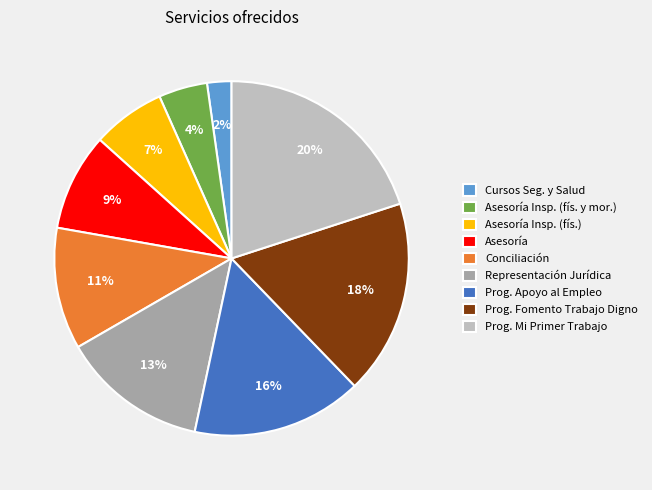

To the nearest percent, what portion does Prog. Mi Primer Trabajo represent?

20%